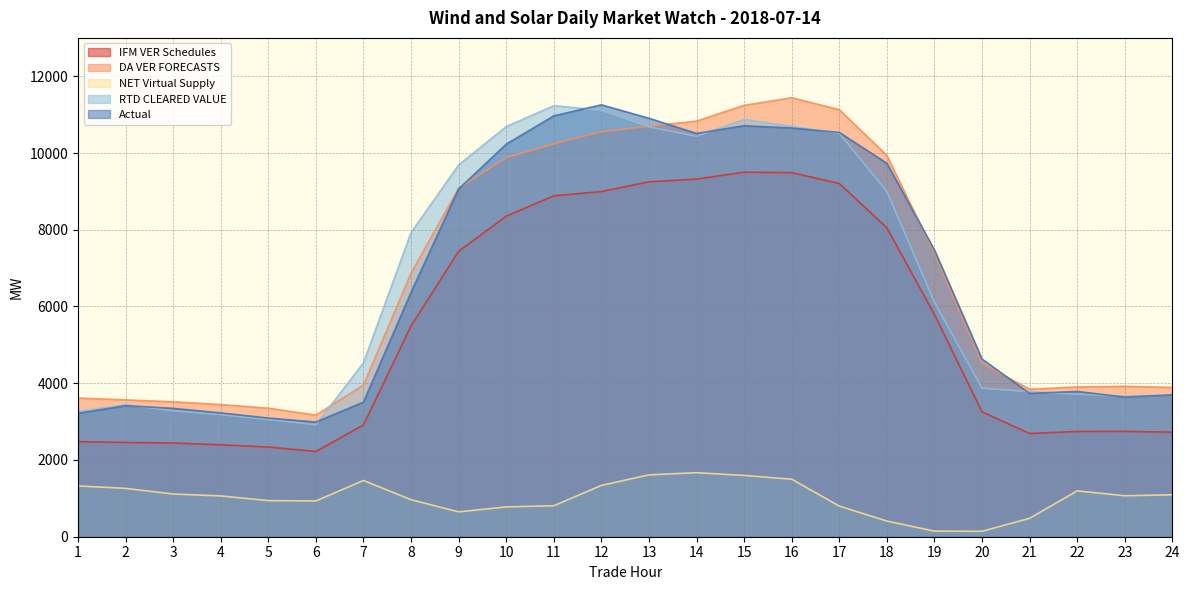

At 3, list the series in order from largest to smallest.

DA VER FORECASTS, Actual, RTD CLEARED VALUE, IFM VER Schedules, NET Virtual Supply